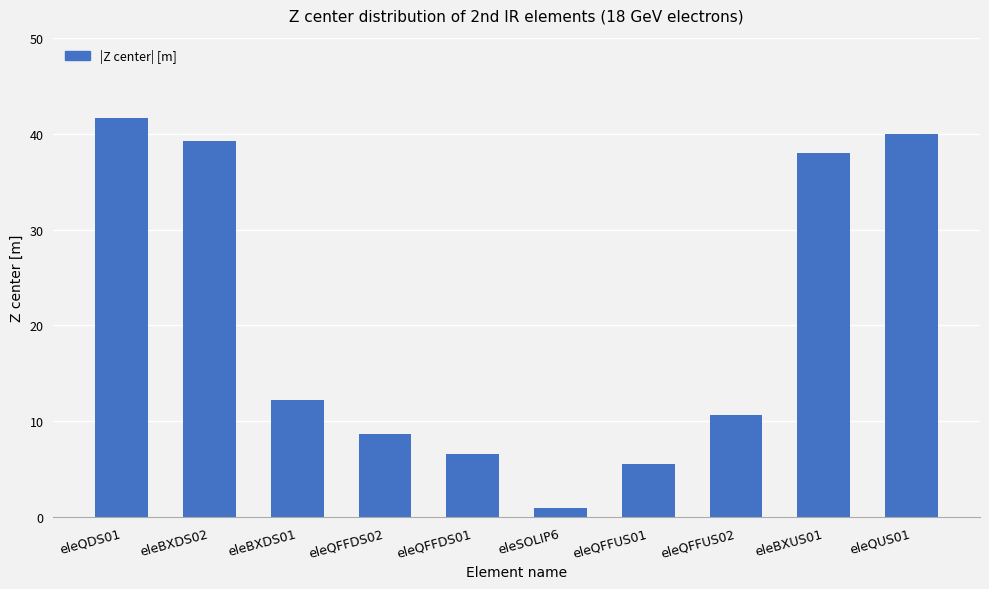

What is the average value?

20.4